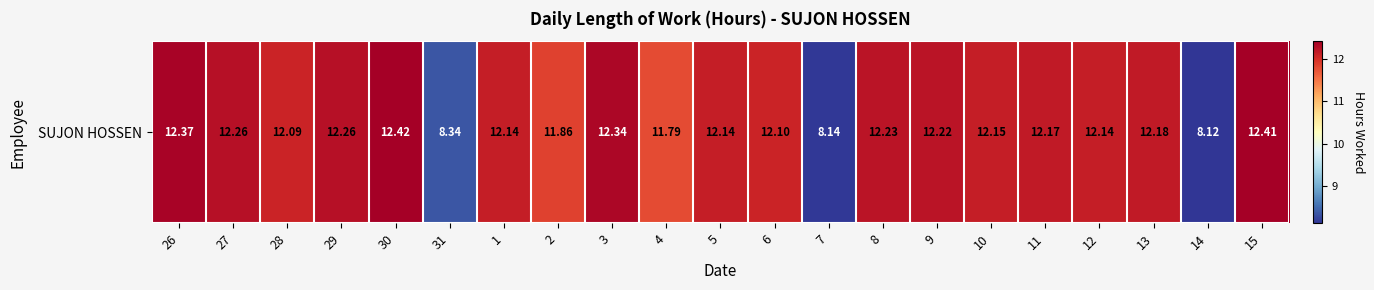

List the labels in order of value, smallest first.

14, 7, 31, 4, 2, 28, 6, 1, 5, 12, 10, 11, 13, 9, 8, 27, 29, 3, 26, 15, 30